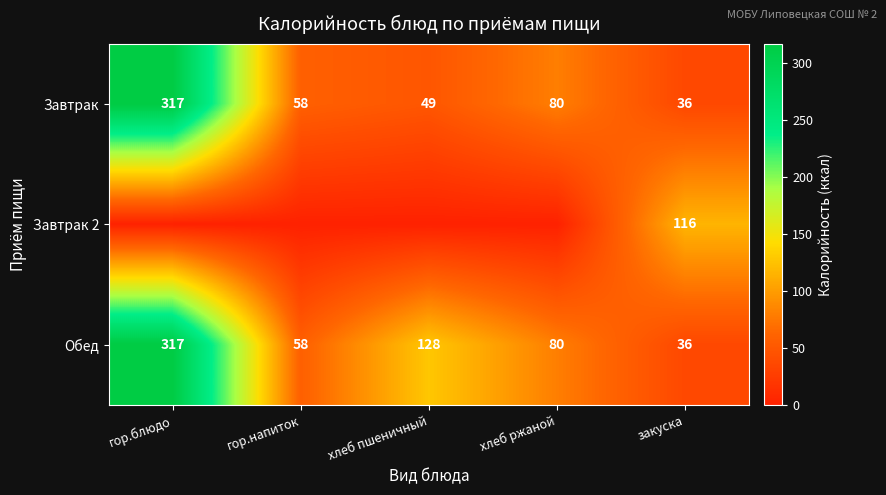

What is the total value across all series at гор.блюдо?

634